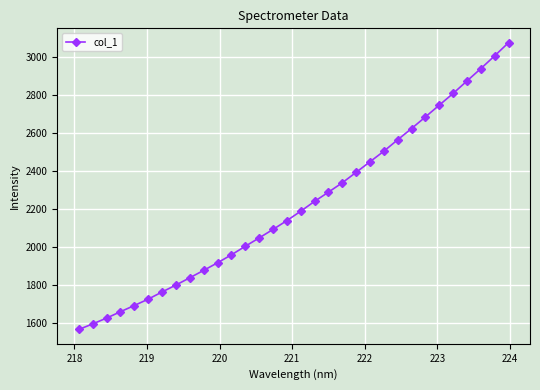

How many categories are shown in the chart?

32